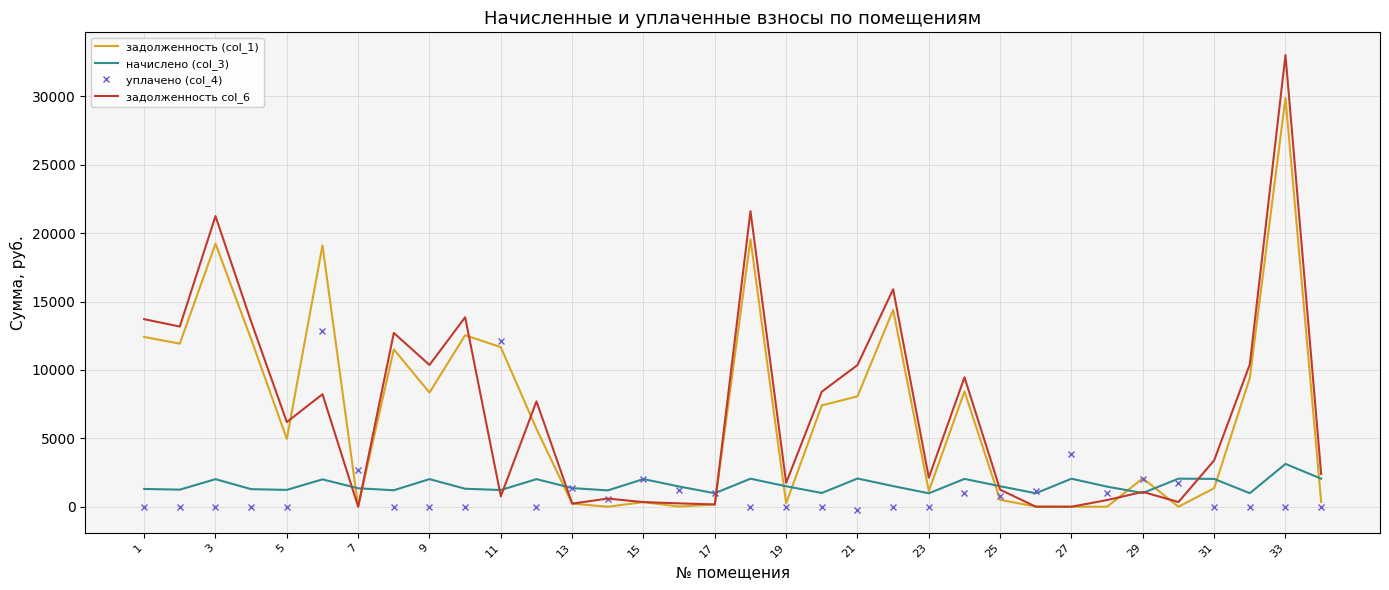

How many values in the задолженность col_6 series are below 6189?

17